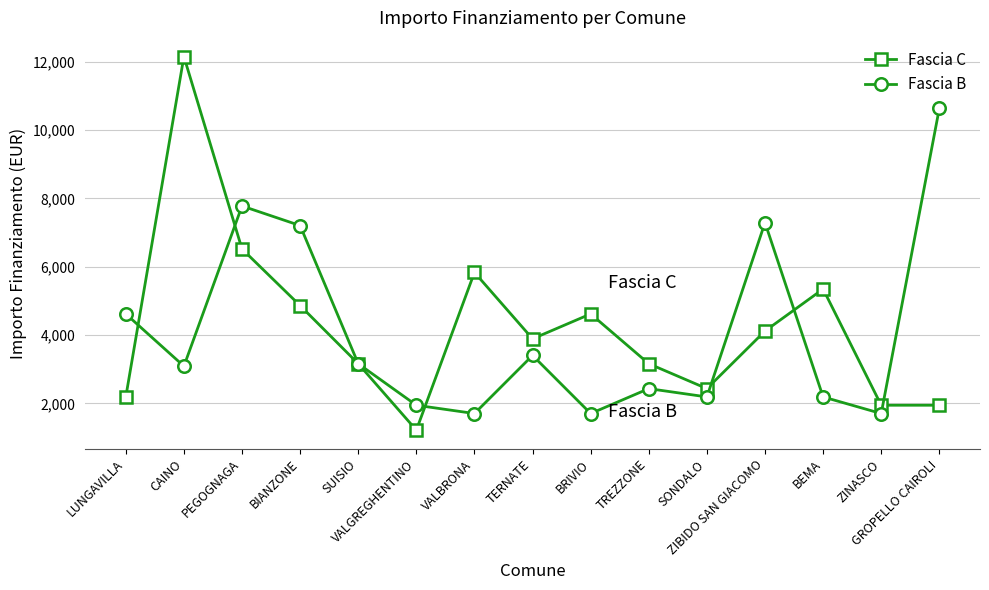

How many values in the Fascia B series are below 3087?

7